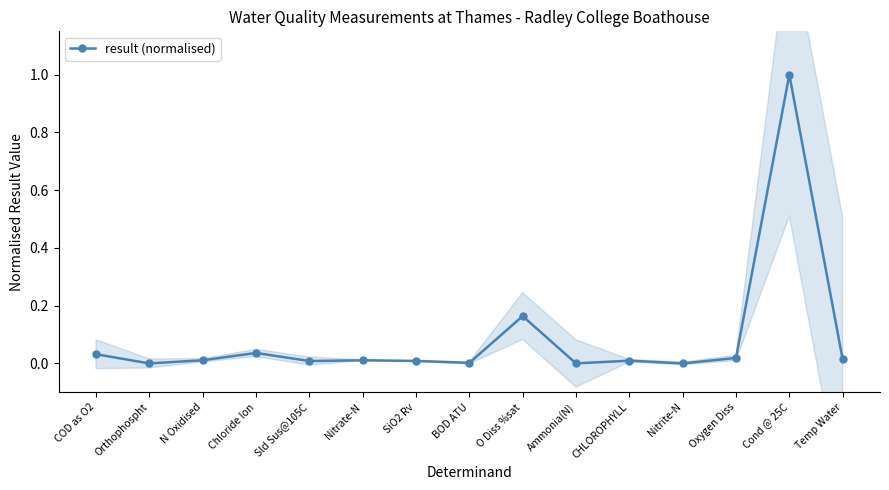

The value at O Diss %sat is 0.2. True or false?

True